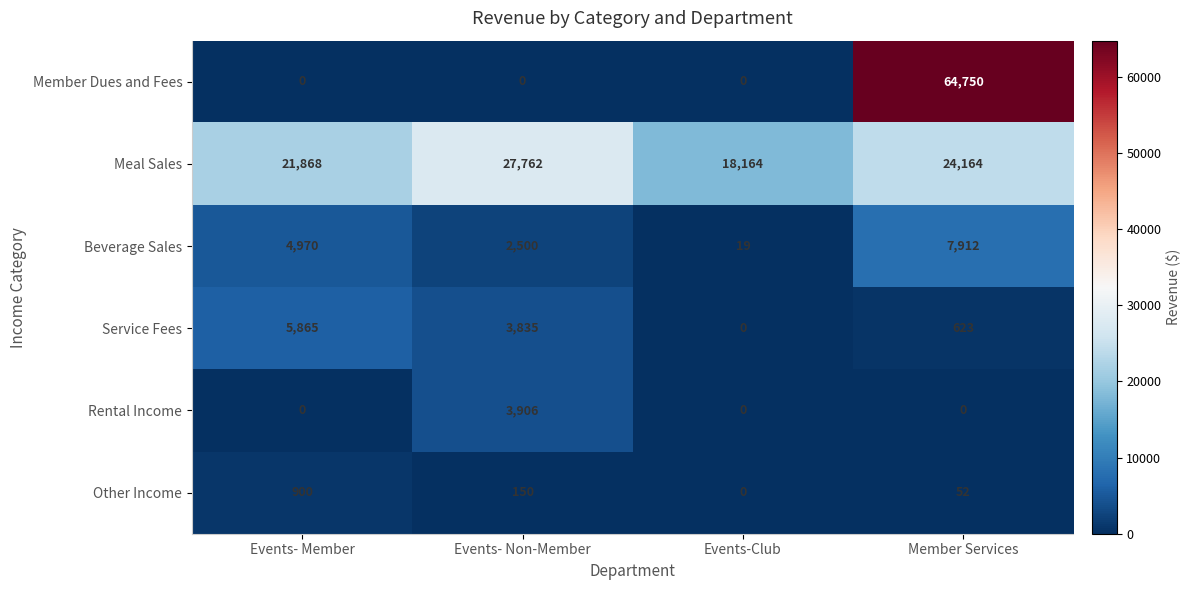

Where does the Other Income series first go above 150?

Events- Member